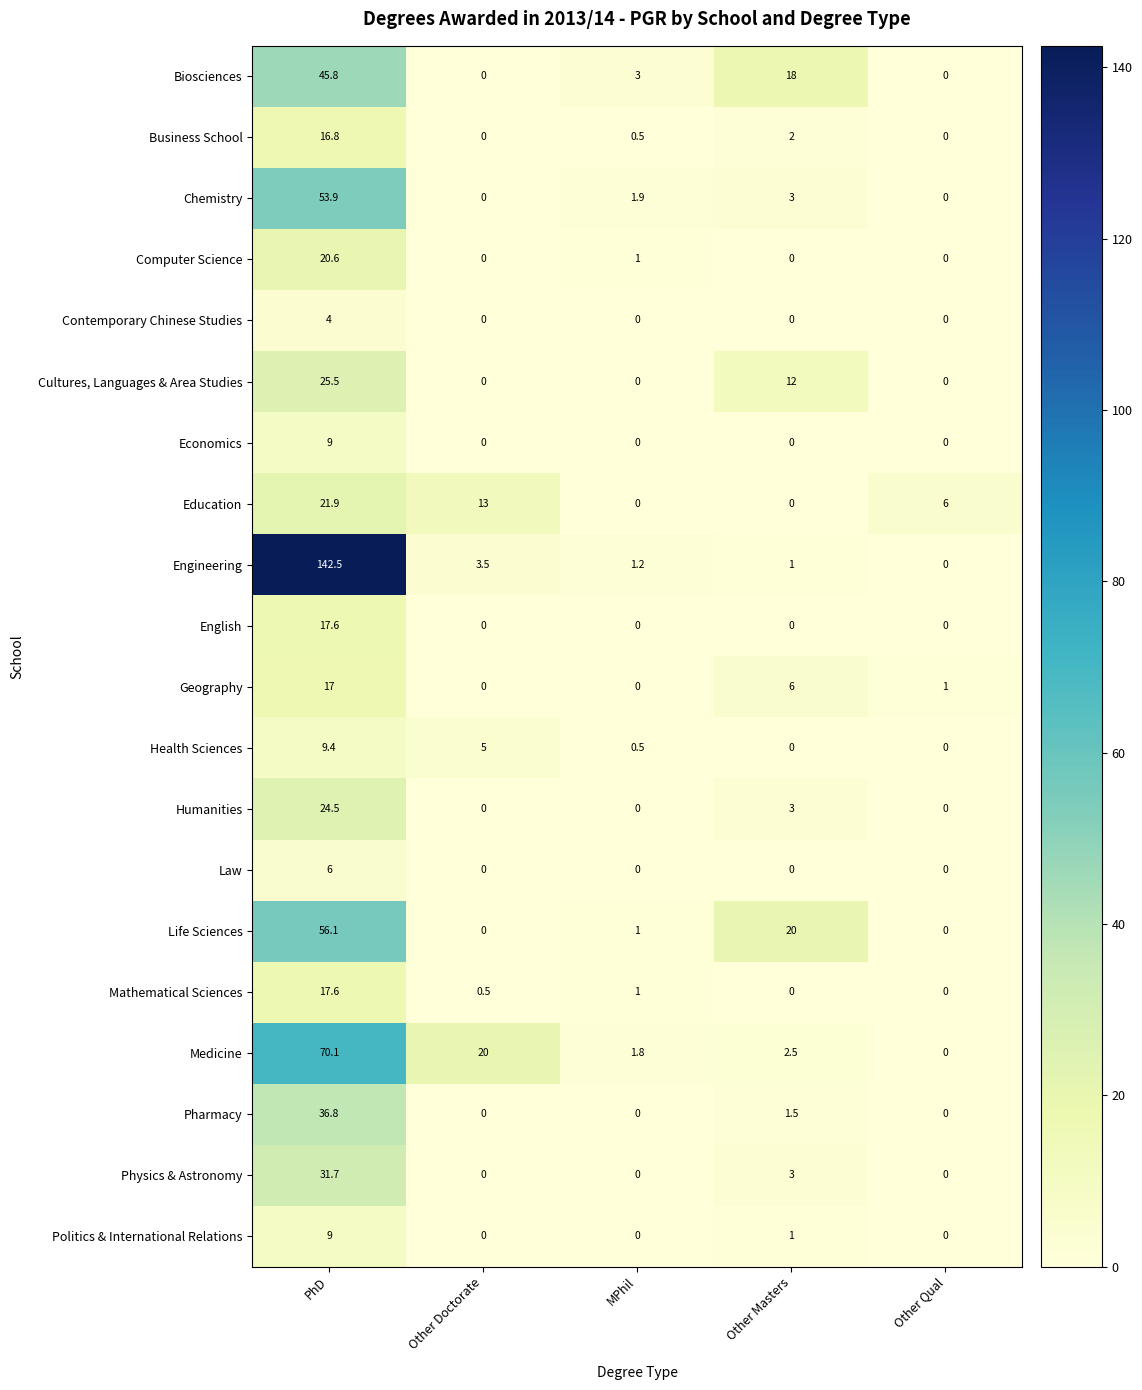

At how many categories does at least one series exceed 77?

1